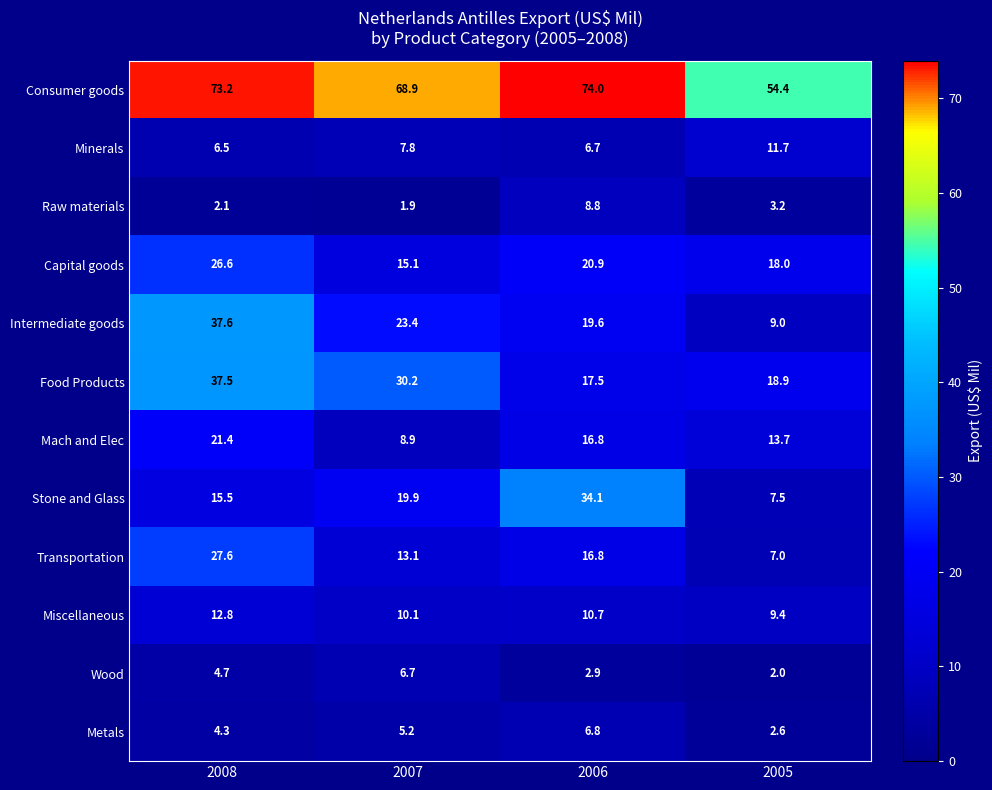

What is the smallest value displayed?

1.9